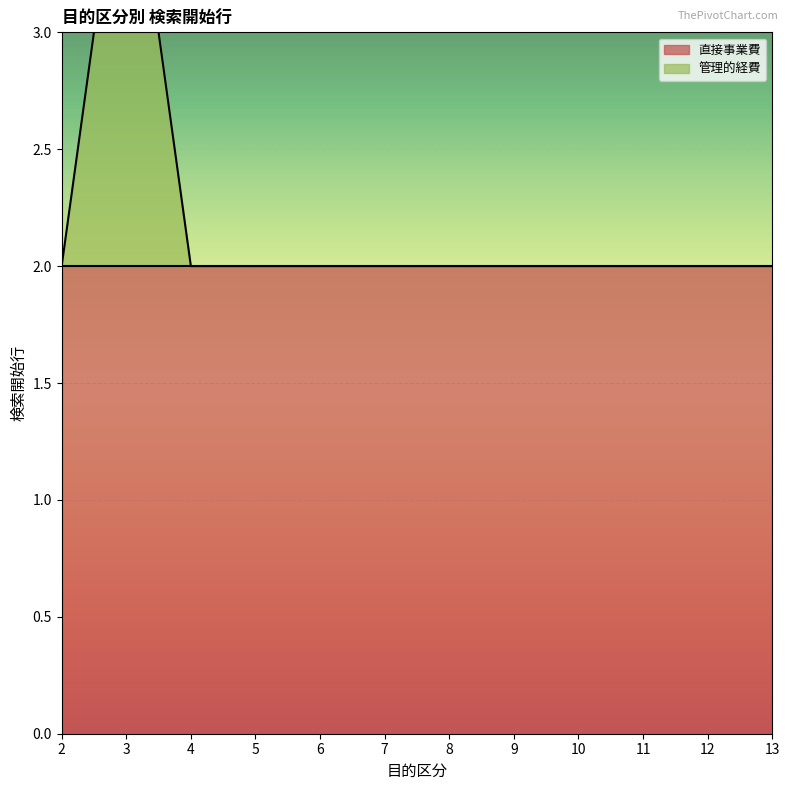

Rank the categories by value from highest to lowest.

3, 2, 4, 5, 6, 7, 8, 9, 10, 11, 12, 13